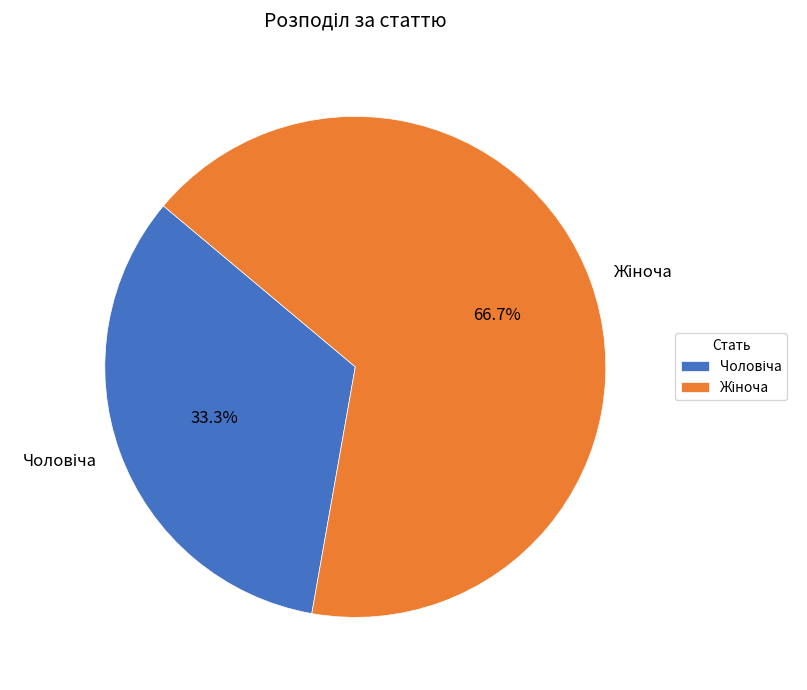

What is the largest slice in the pie chart?

Жіноча